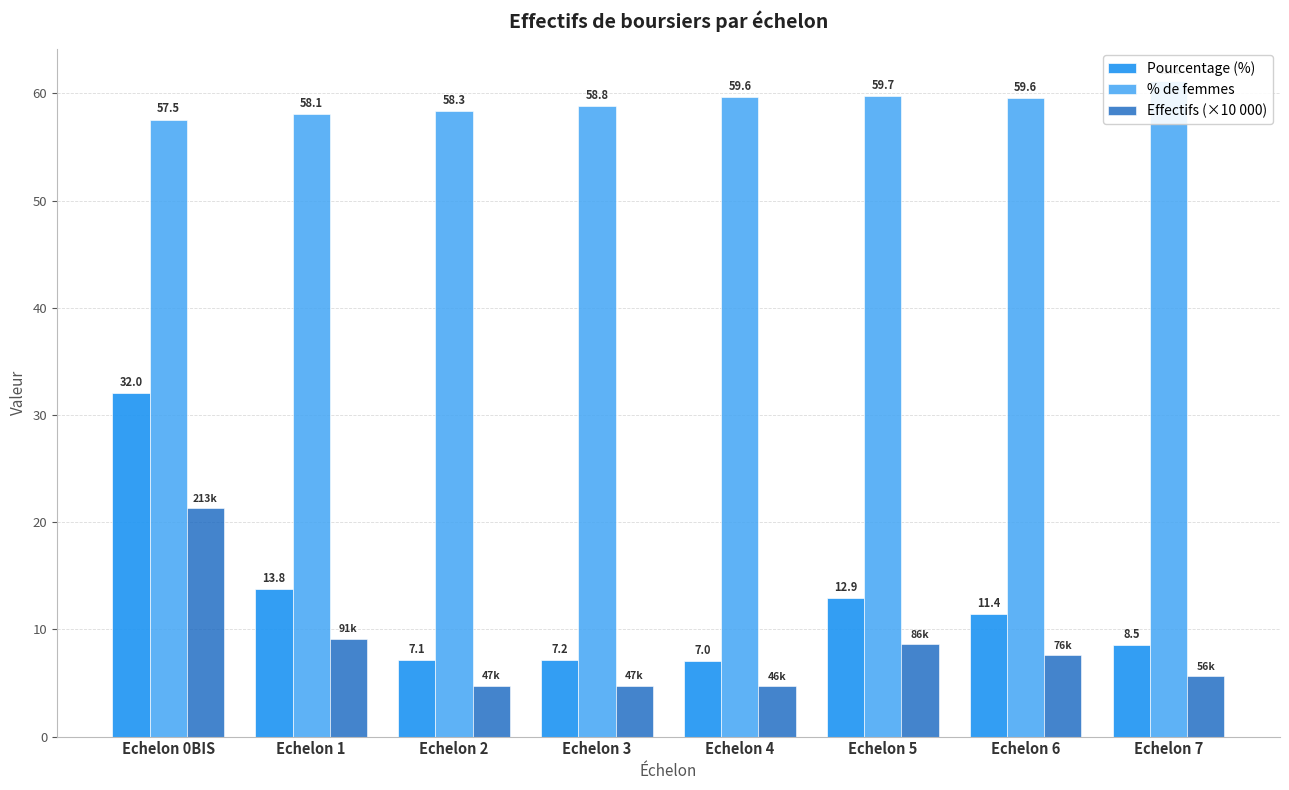

At which category is the sum across all series the highest?

Echelon 0BIS